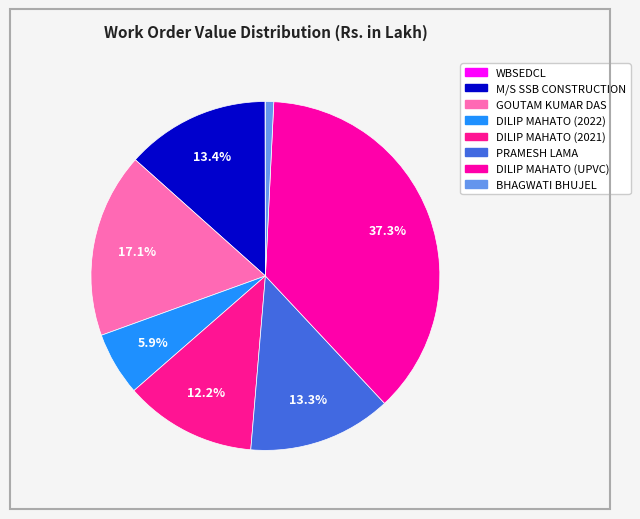

True or false: DILIP MAHATO (2022) accounts for 6% of the total.

True